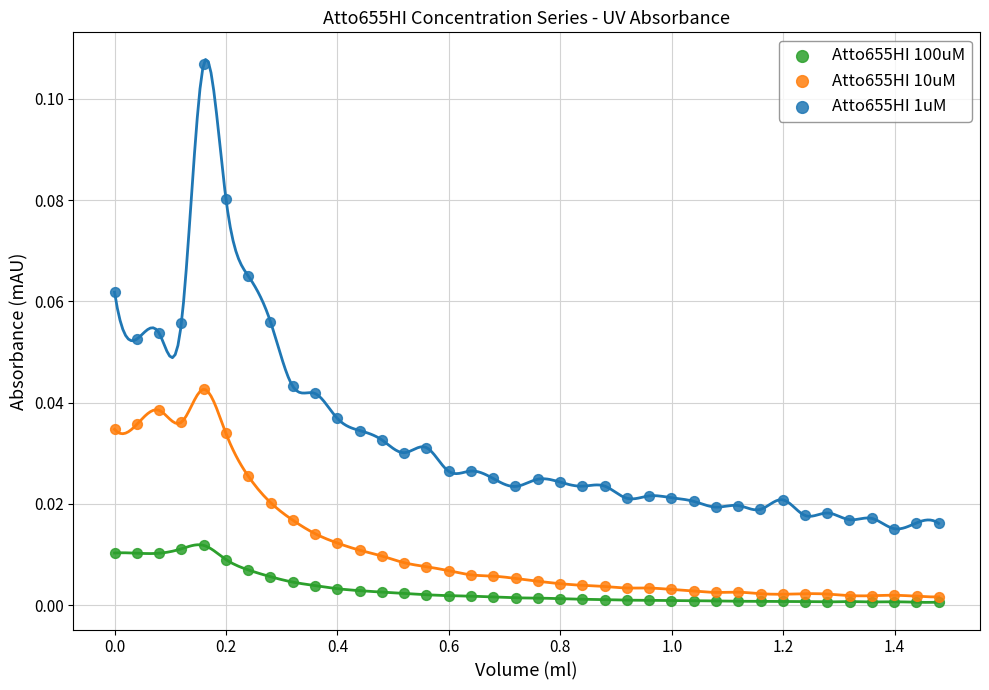

Which series has the widest spread of Y values?

Atto655HI 1uM